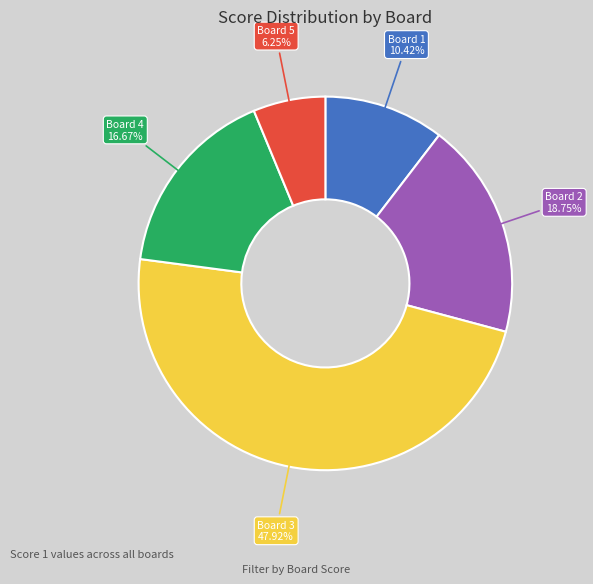

Is there a majority slice in this chart?

No